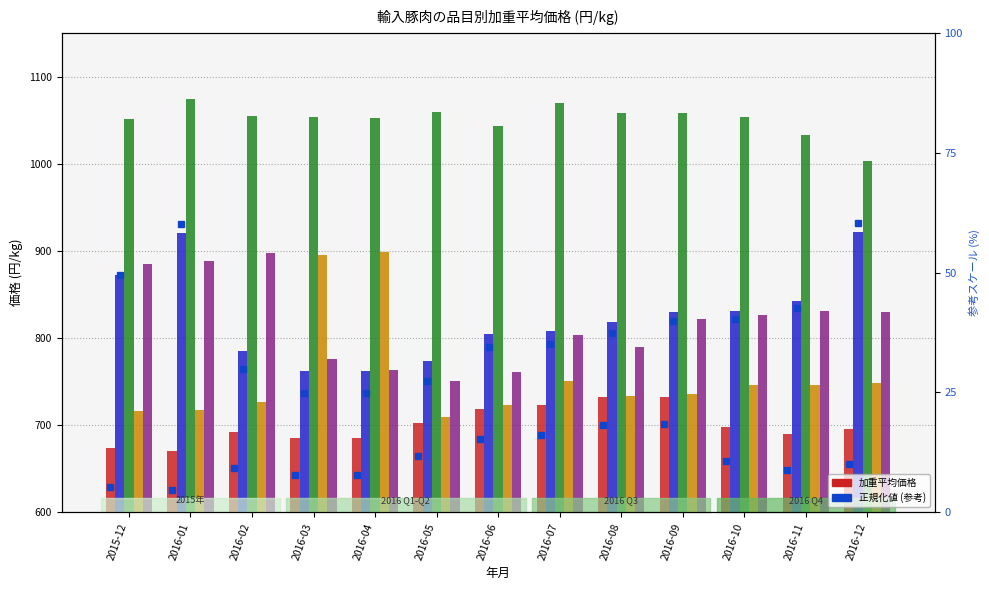

Are the bars grouped side by side (vs. stacked)?

Yes